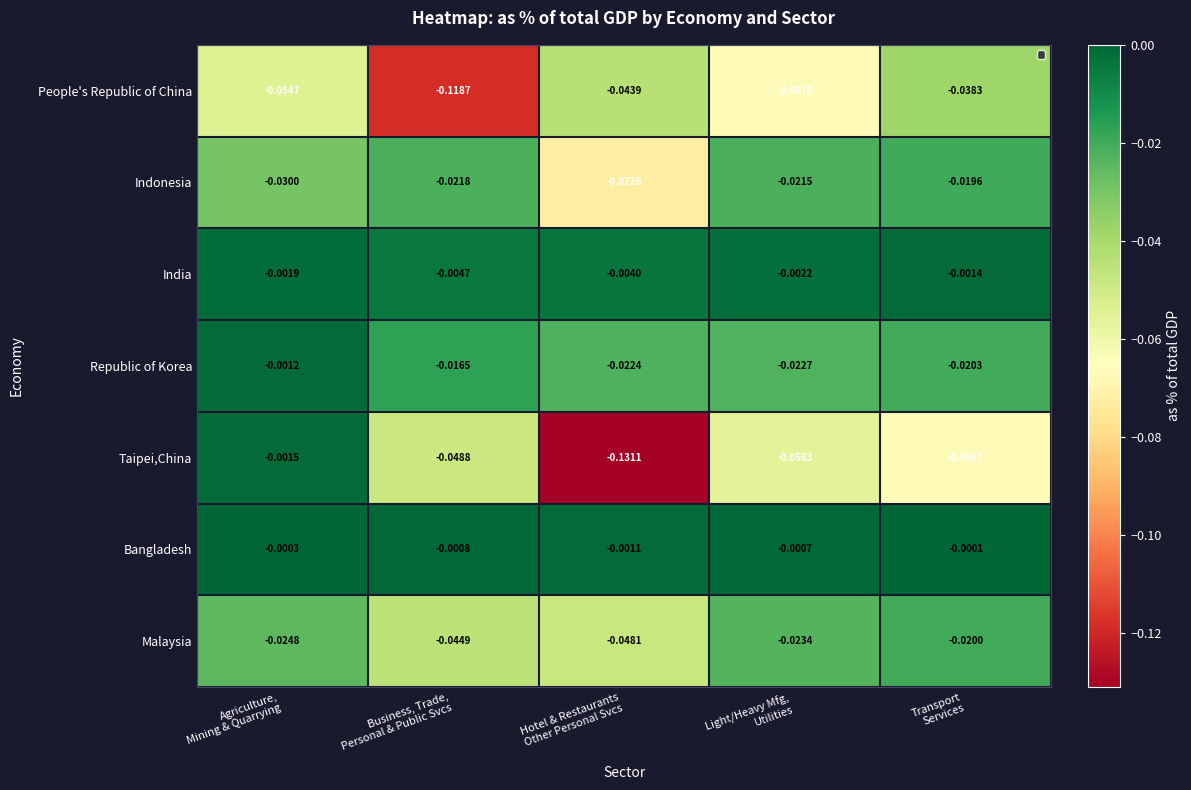

Rank the series at Business, Trade,
Personal & Public Svcs from highest to lowest value.

Bangladesh, India, Republic of Korea, Indonesia, Malaysia, Taipei,China, People's Republic of China